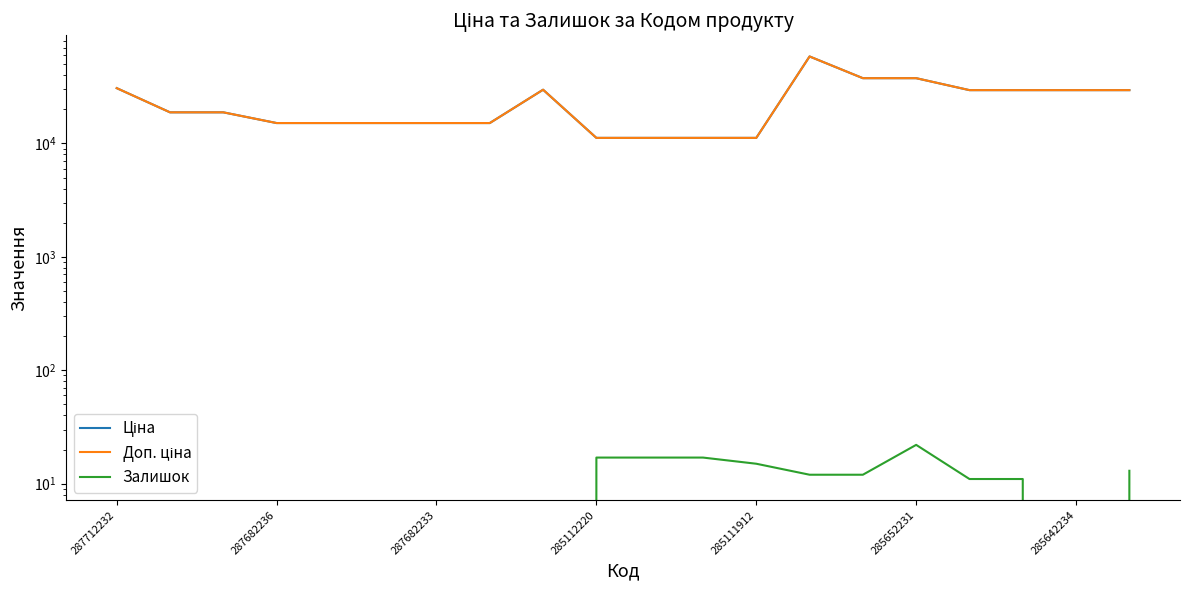

What are all the series names shown in the legend?

Ціна, Доп. ціна, Залишок